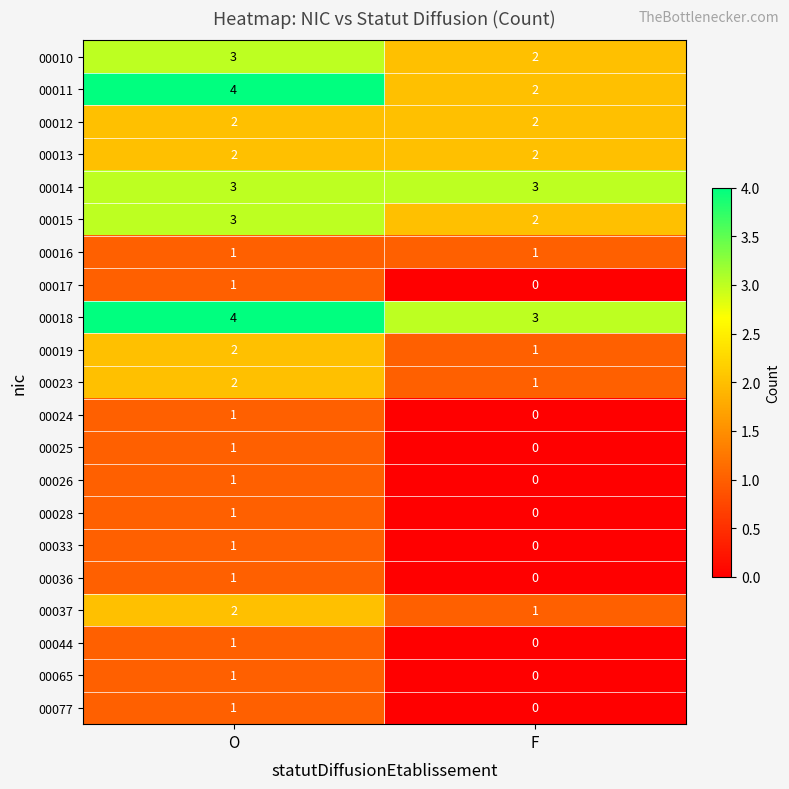

Where is 00065 nearest to the value 0?

F